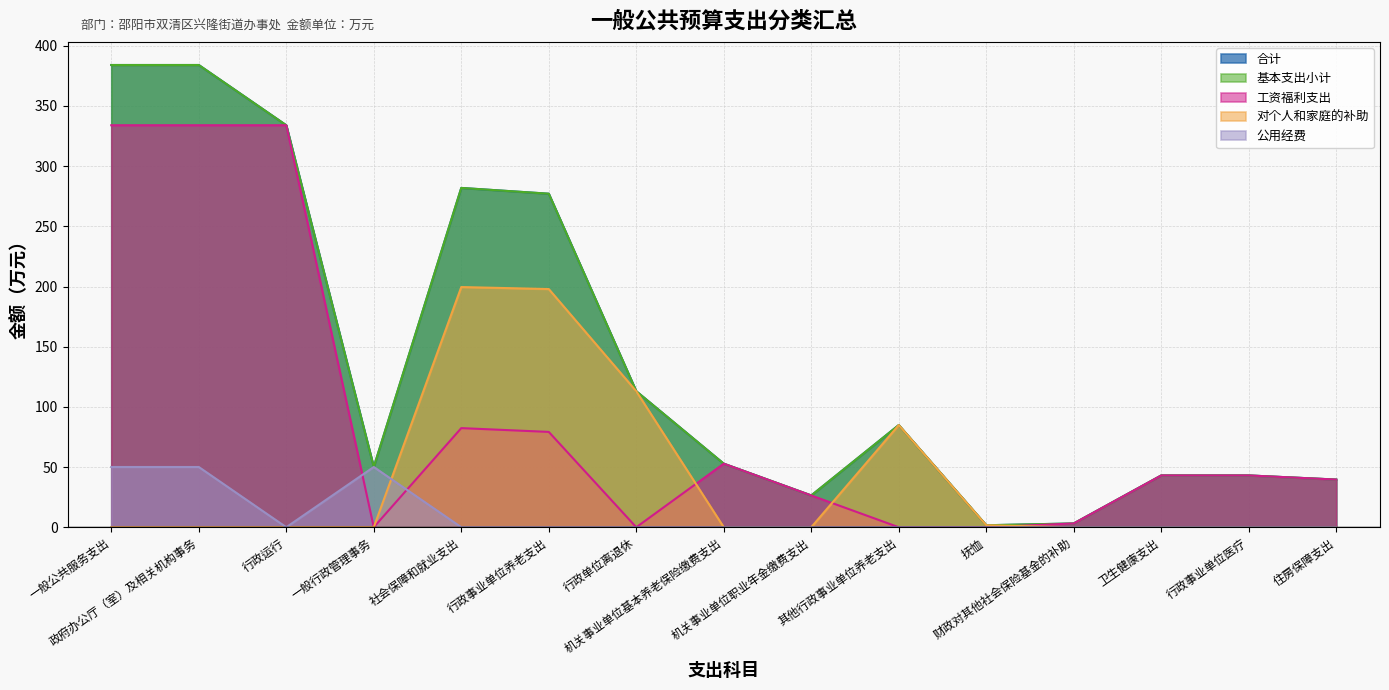

What is the difference between the 合计 values at 一般公共服务支出 and 住房保障支出?

344.4